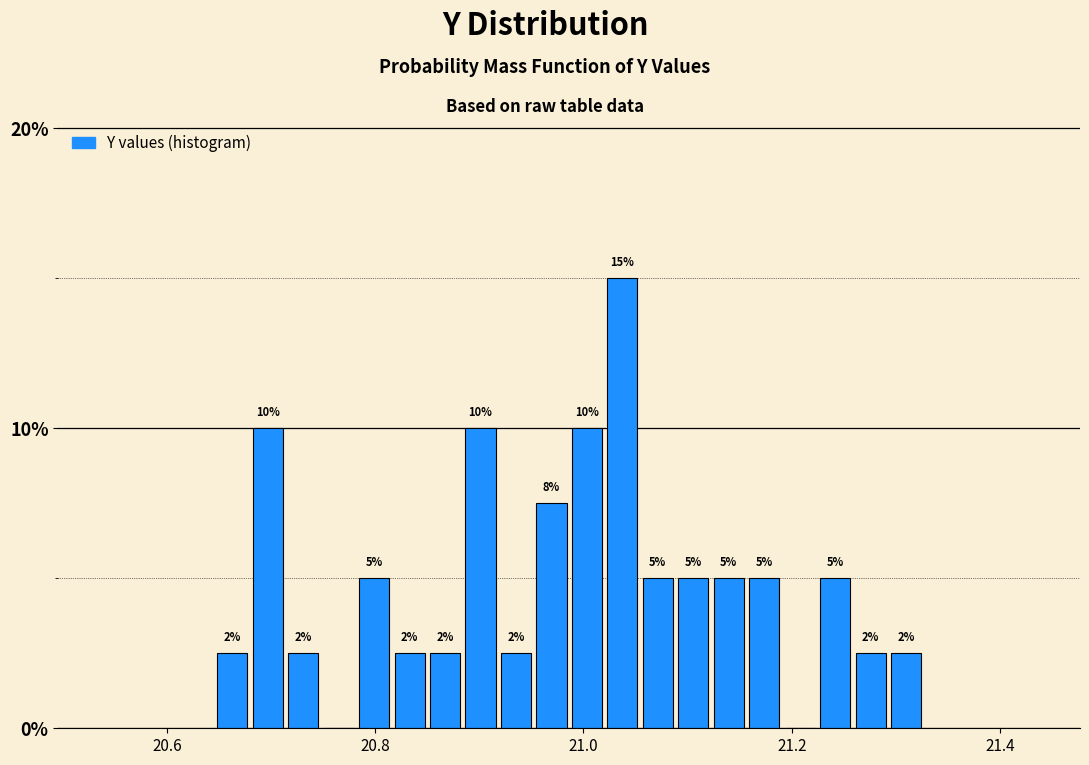

Read against the x-axis, roughly where is the centre of the tallest bar?

21.04